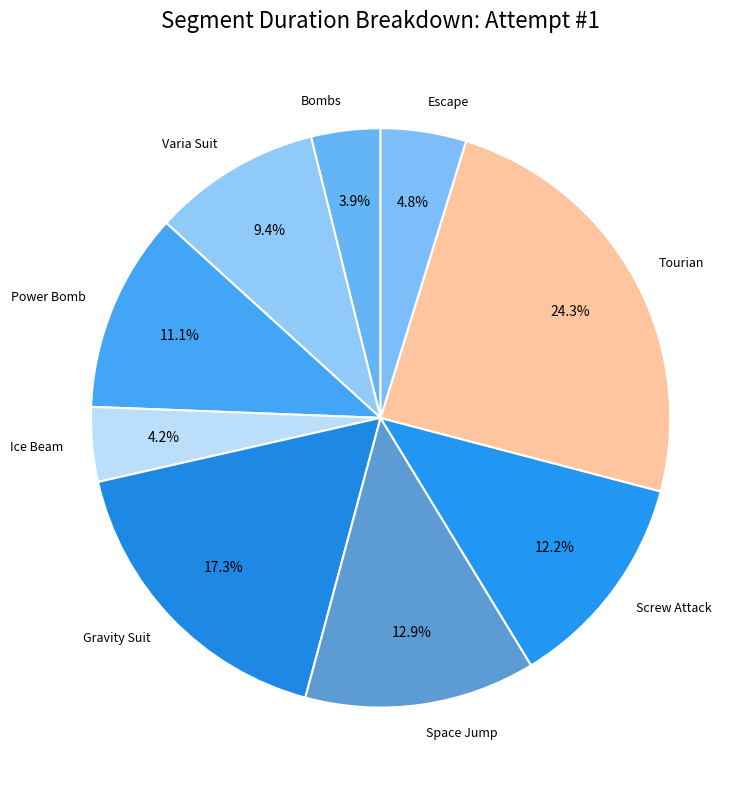

How many slices are in this pie chart?

9